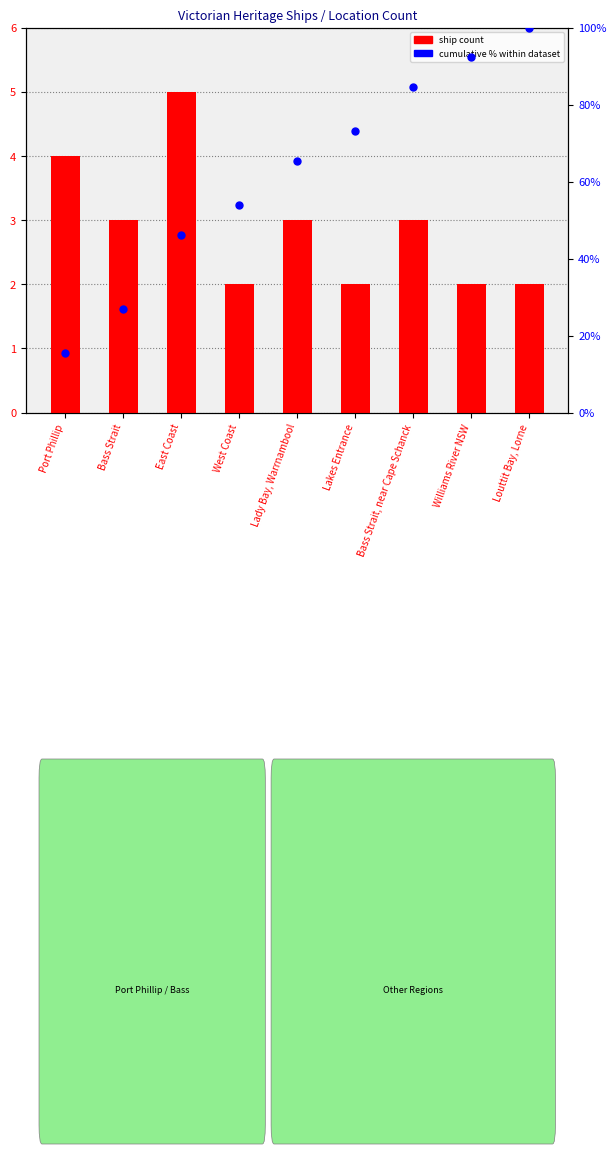

Reading left to right, what are all the values shown in this chart?

ship count: Port Phillip=4.0	Bass Strait=3.0	East Coast=5.0	West Coast=2.0	Lady Bay, Warrnambool=3.0	Lakes Entrance=2.0	Bass Strait, near Cape Schanck=3.0	Williams River NSW=2.0	Louttit Bay, Lorne=2.0
cumulative % within dataset: Port Phillip=15.4	Bass Strait=26.9	East Coast=46.2	West Coast=53.8	Lady Bay, Warrnambool=65.4	Lakes Entrance=73.1	Bass Strait, near Cape Schanck=84.6	Williams River NSW=92.3	Louttit Bay, Lorne=100.0